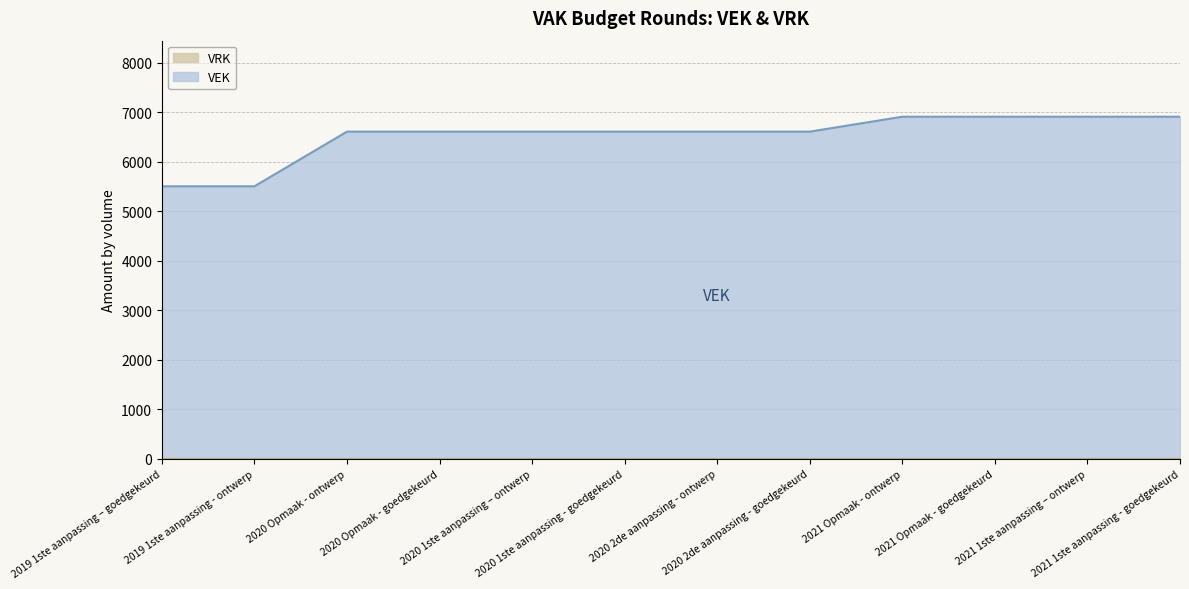

Rank the categories by value from lowest to highest.

2019 1ste aanpassing – goedgekeurd, 2019 1ste aanpassing - ontwerp, 2020 Opmaak - ontwerp, 2020 Opmaak - goedgekeurd, 2020 1ste aanpassing – ontwerp, 2020 1ste aanpassing - goedgekeurd, 2020 2de aanpassing - ontwerp, 2020 2de aanpassing - goedgekeurd, 2021 Opmaak - ontwerp, 2021 Opmaak - goedgekeurd, 2021 1ste aanpassing – ontwerp, 2021 1ste aanpassing - goedgekeurd